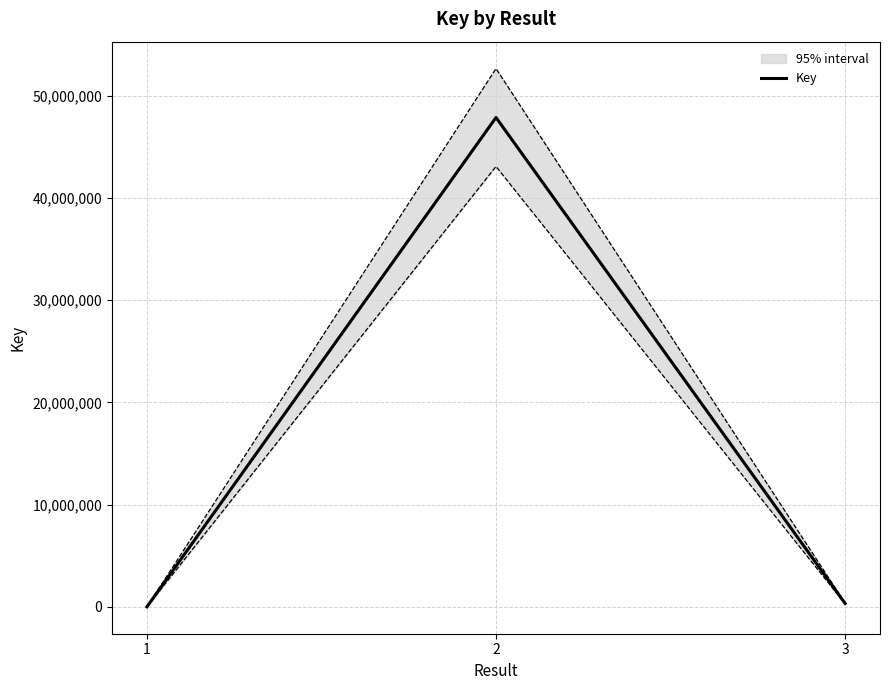

True or false: the data shows 74455012 at 2.

False